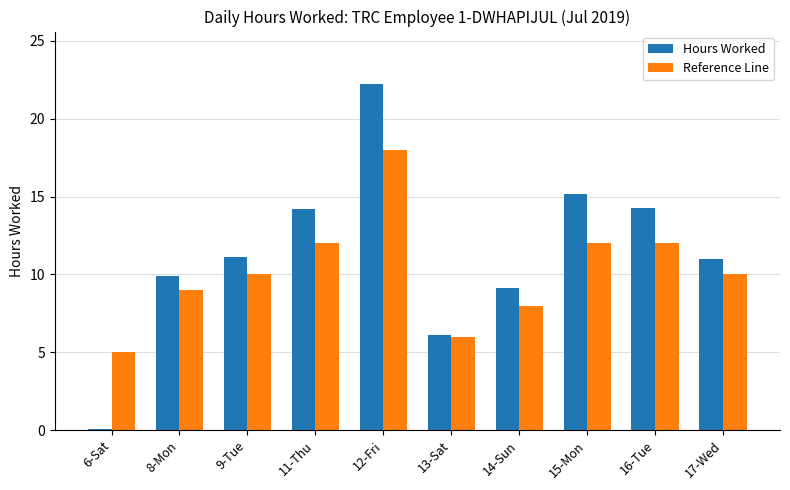

How many distinct data groups are displayed?

2